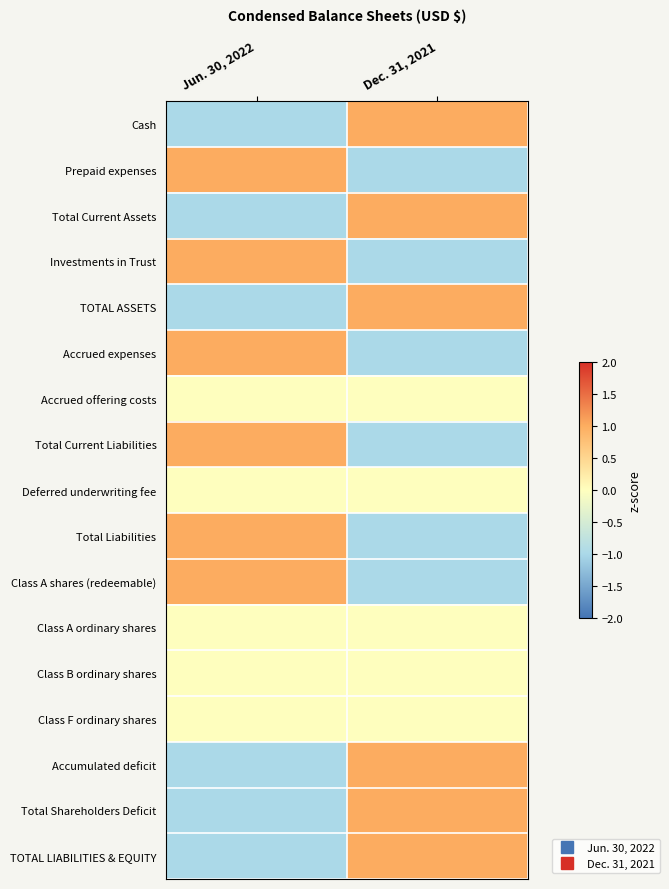

At how many categories does at least one series exceed 0?

2